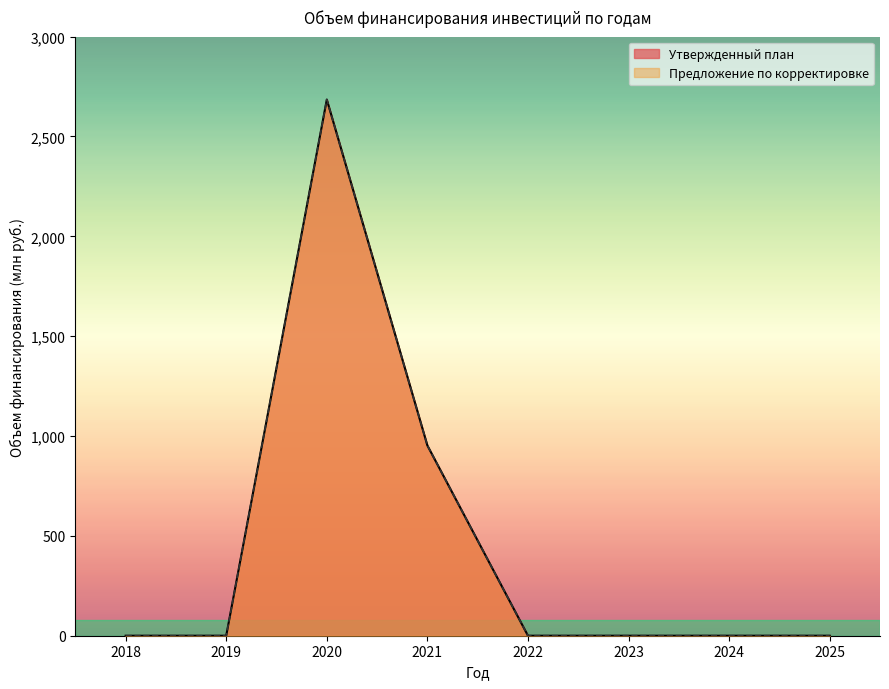

How many values in the Предложение по корректировке series exceed 0?

2